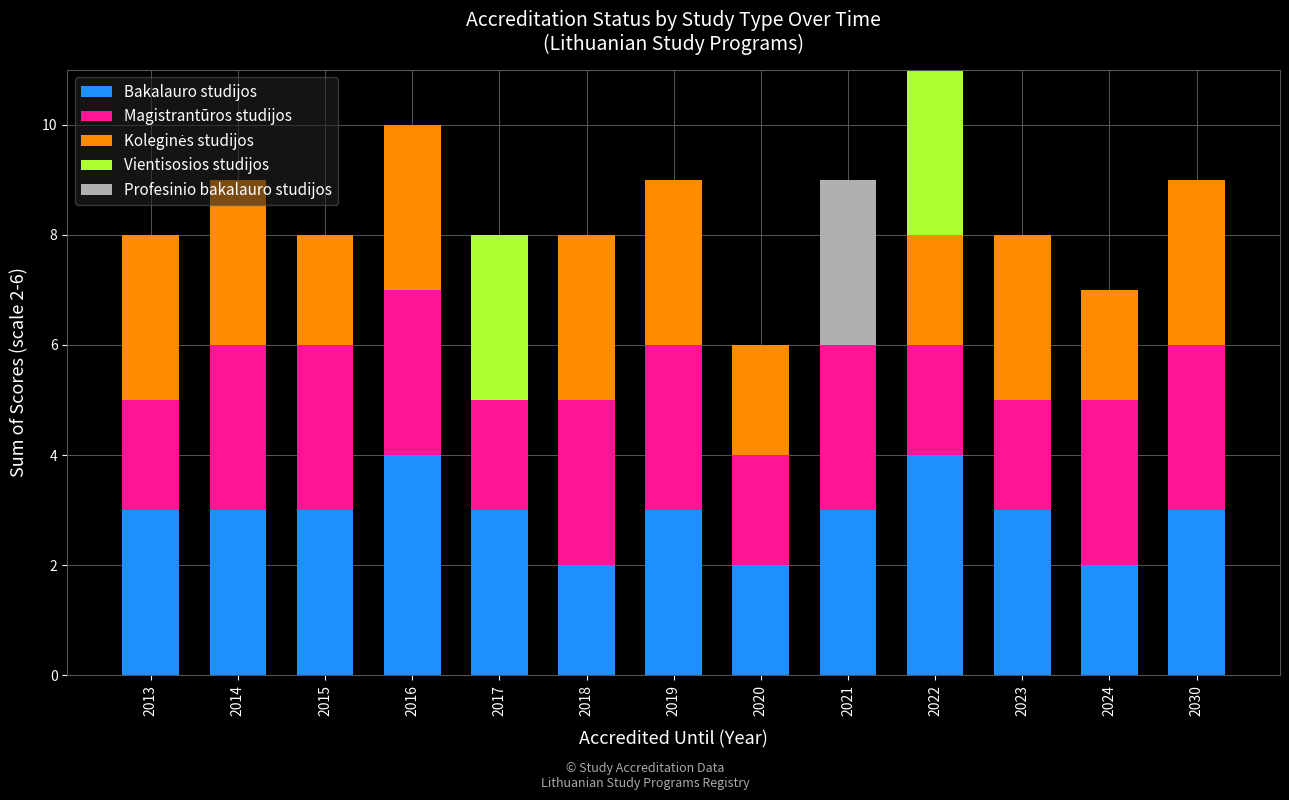

True or false: Bakalauro studijos has a value of 2 at 2022.

False